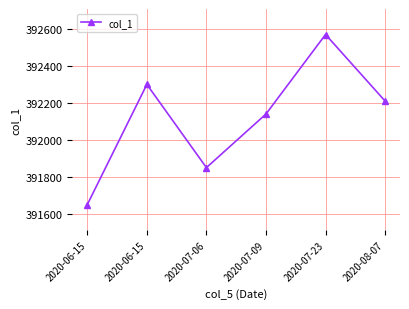

True or false: the data shows 392140 at 2020-07-09.

True